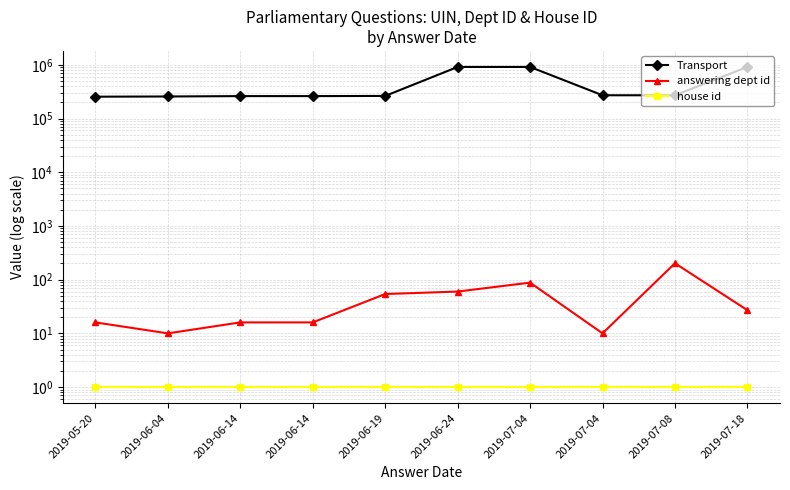

At which category is the sum across all series the highest?

2019-07-18